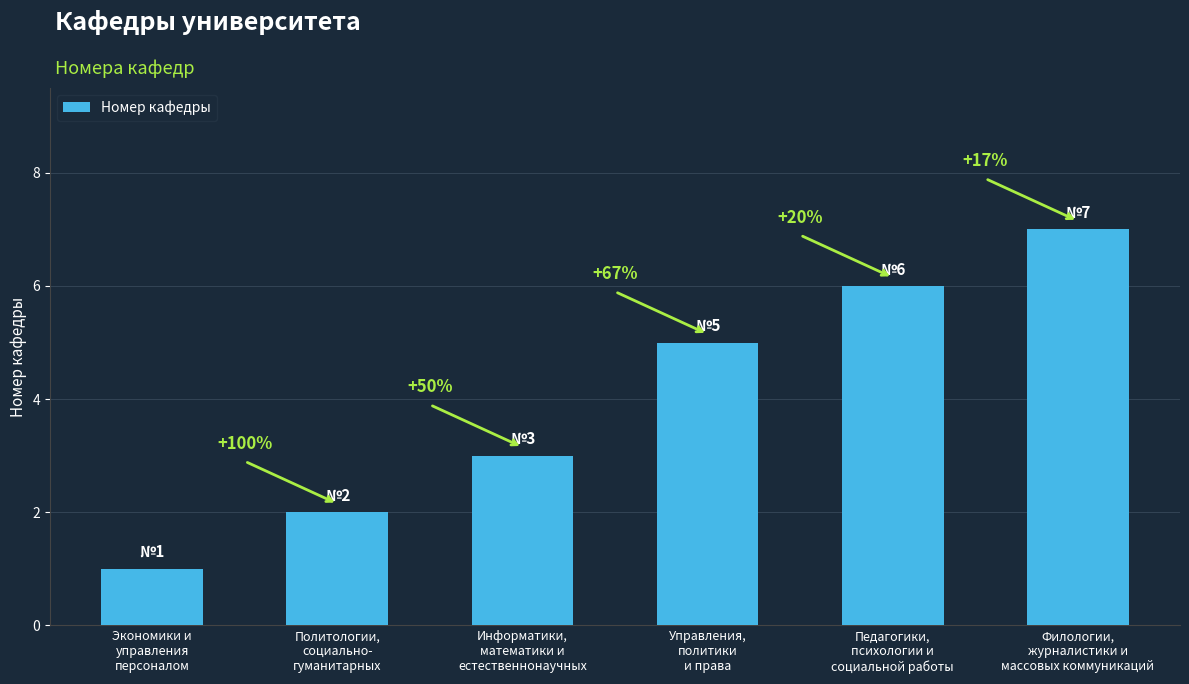

Are the bars grouped side by side (vs. stacked)?

No